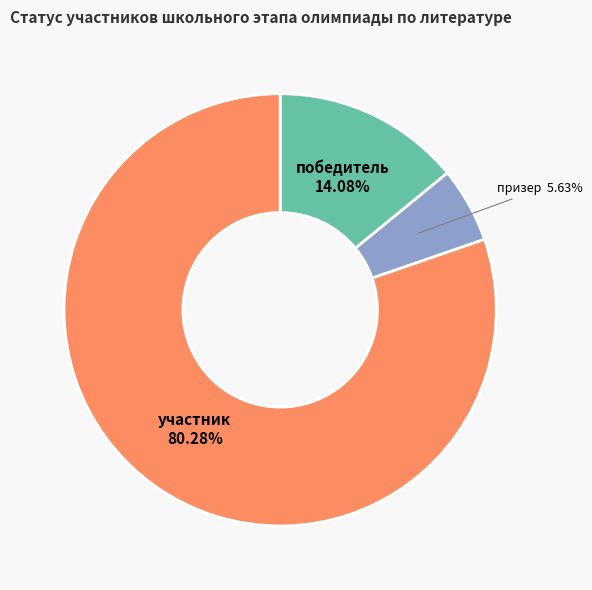

Is there any slice that represents more than half of the pie?

Yes